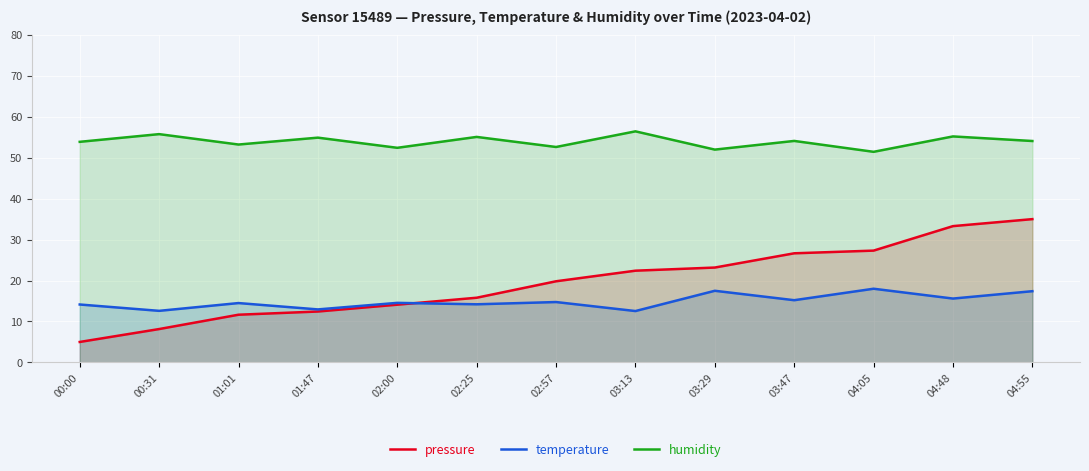

Is it true that temperature equals 10.0 at 04:55?

False